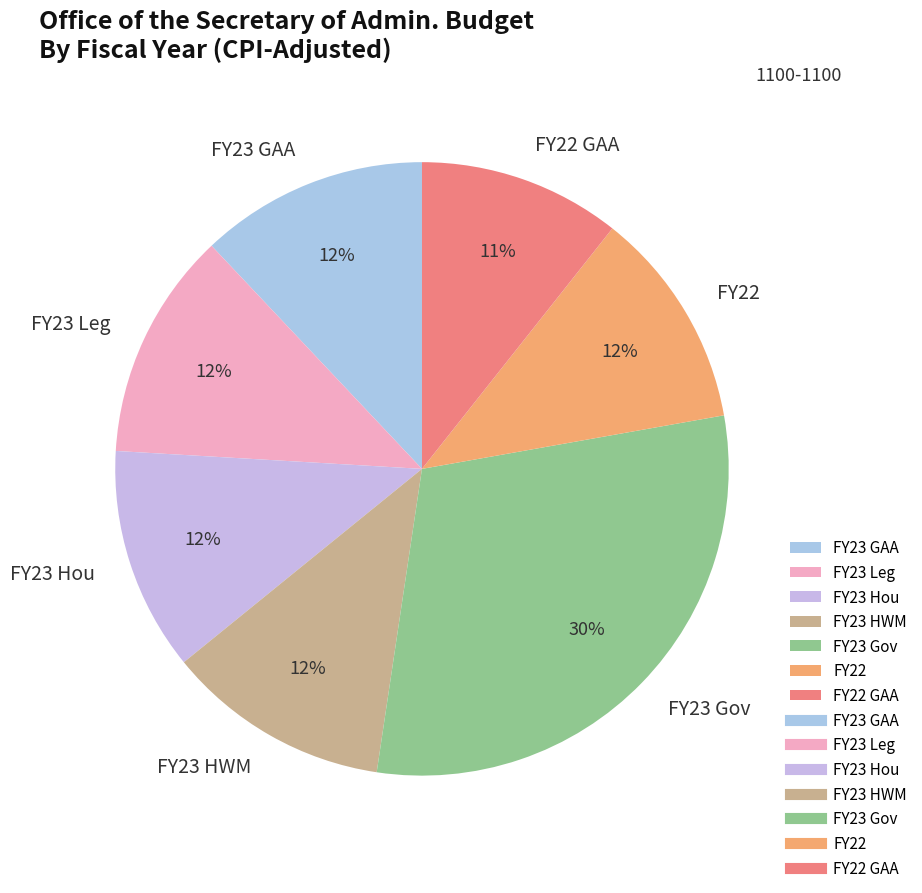

What is the smallest slice in the pie chart?

FY22 GAA